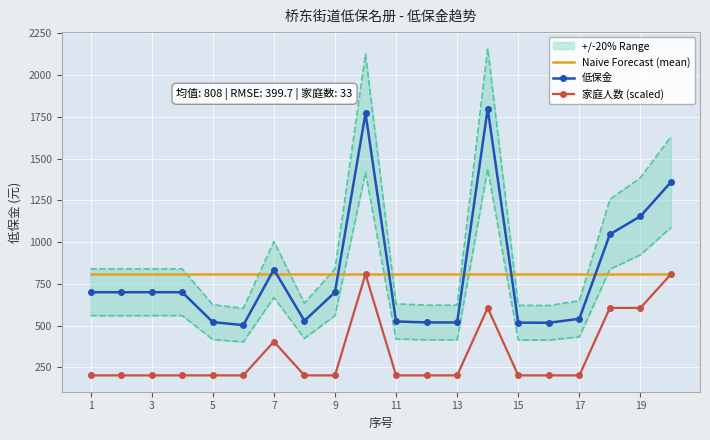

At which label does Naive Forecast (mean) reach its peak?

1